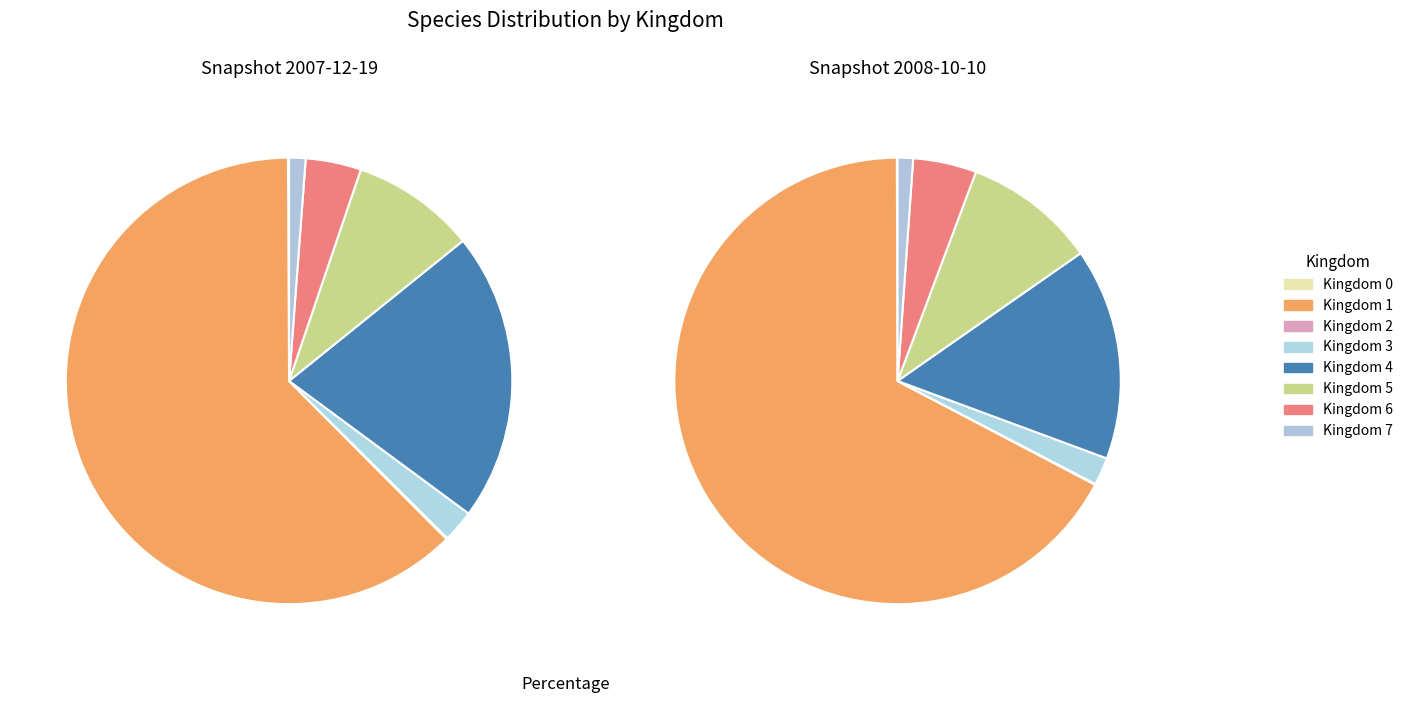

Which category accounts for the majority?

1